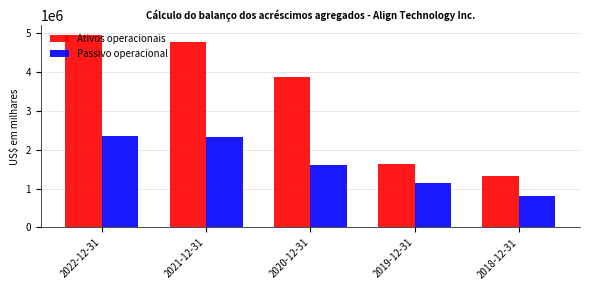

True or false: Passivo operacional has a value of 1595818 at 2020-12-31.

True